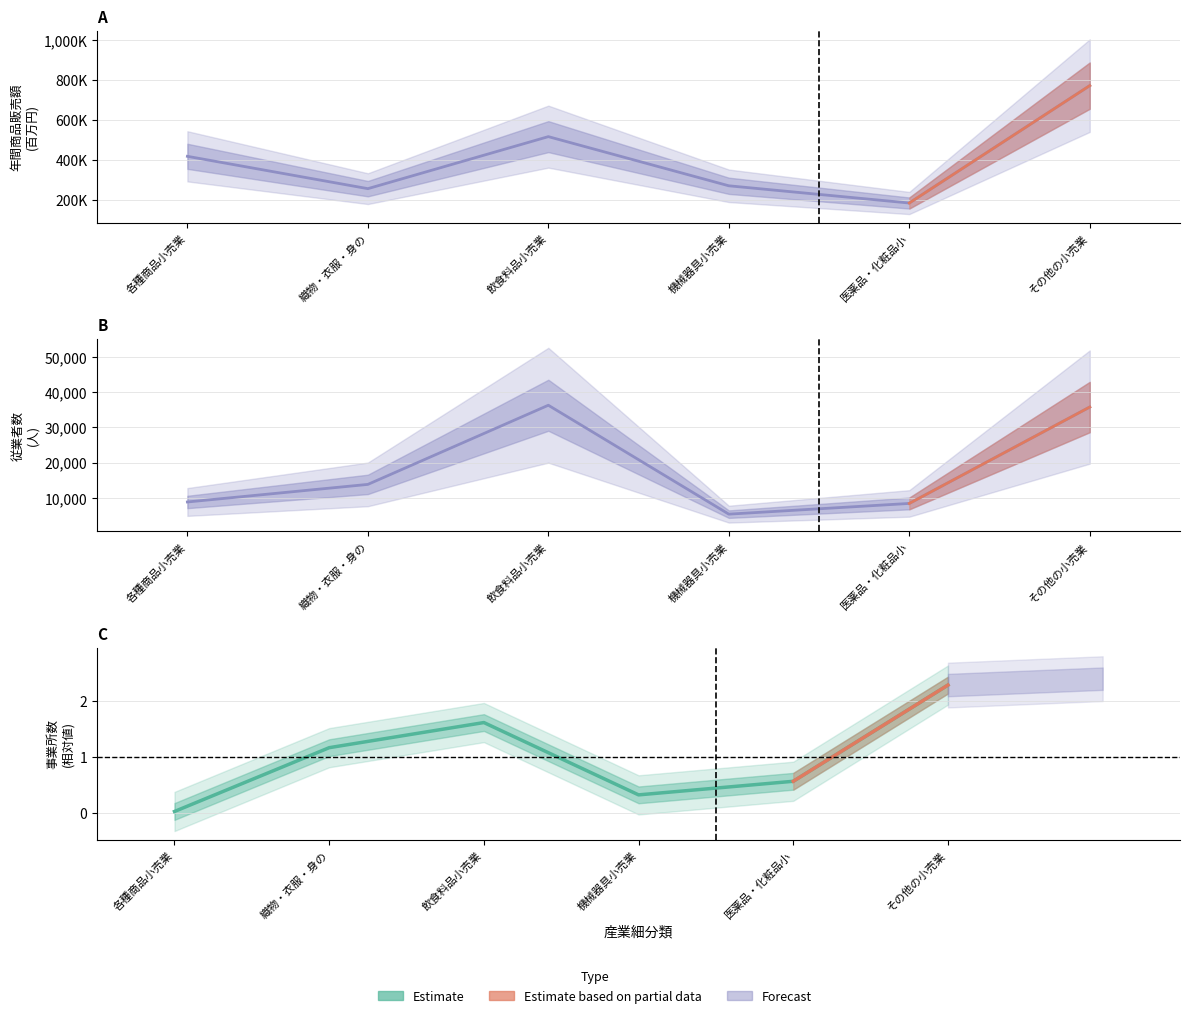

Is this an area chart (filled region under the line)?

No